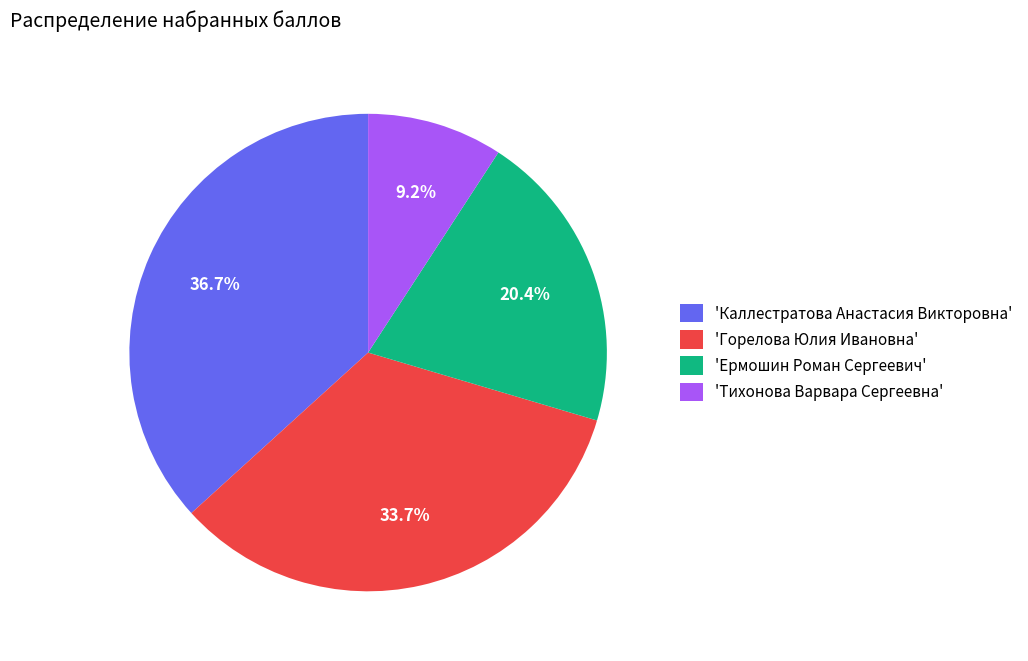

What portion of the pie excludes 'Ермошин Роман Сергеевич'?

79.6%